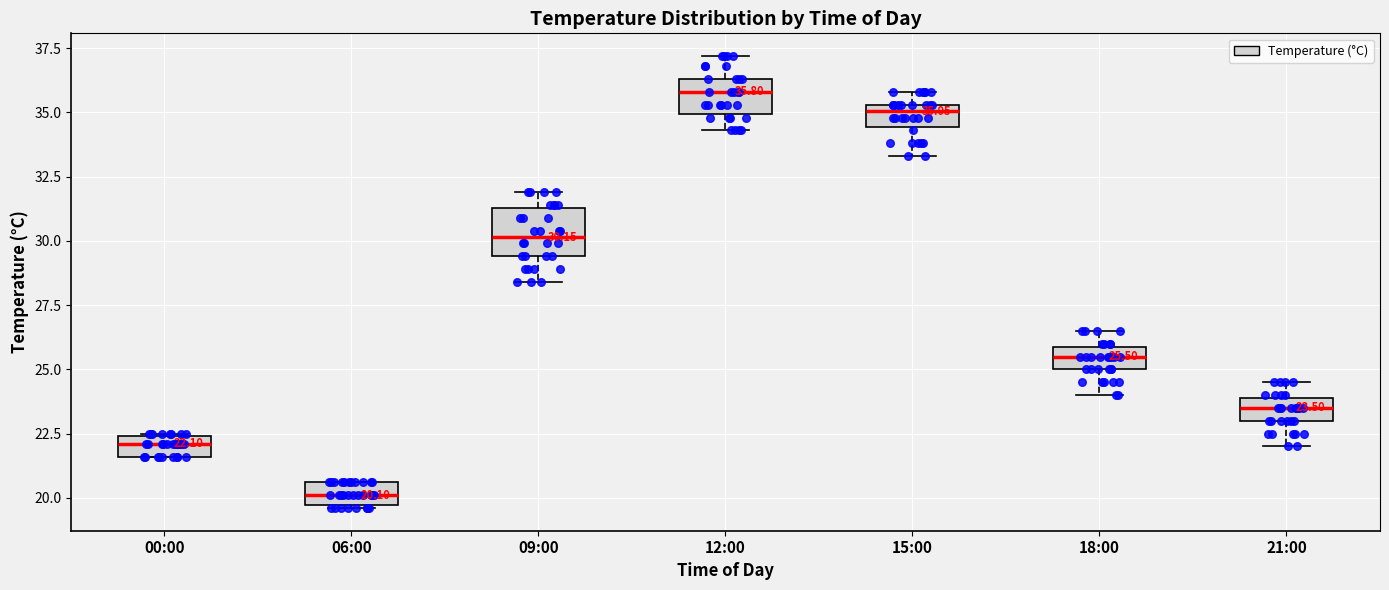

Which box has the lowest median line?

06:00